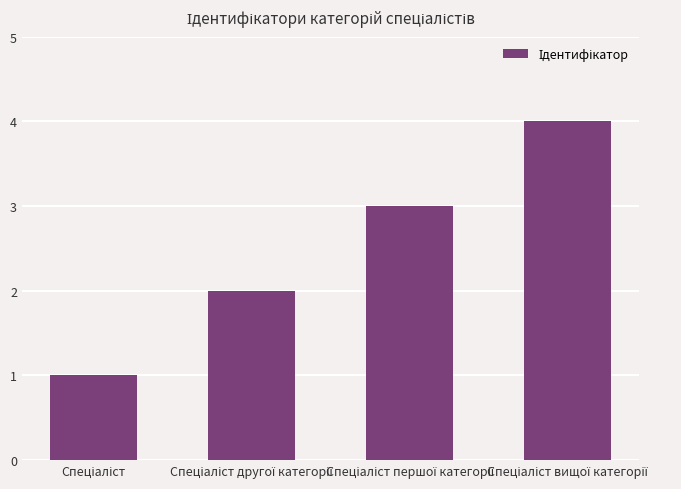

What is the maximum value shown in the chart?

4